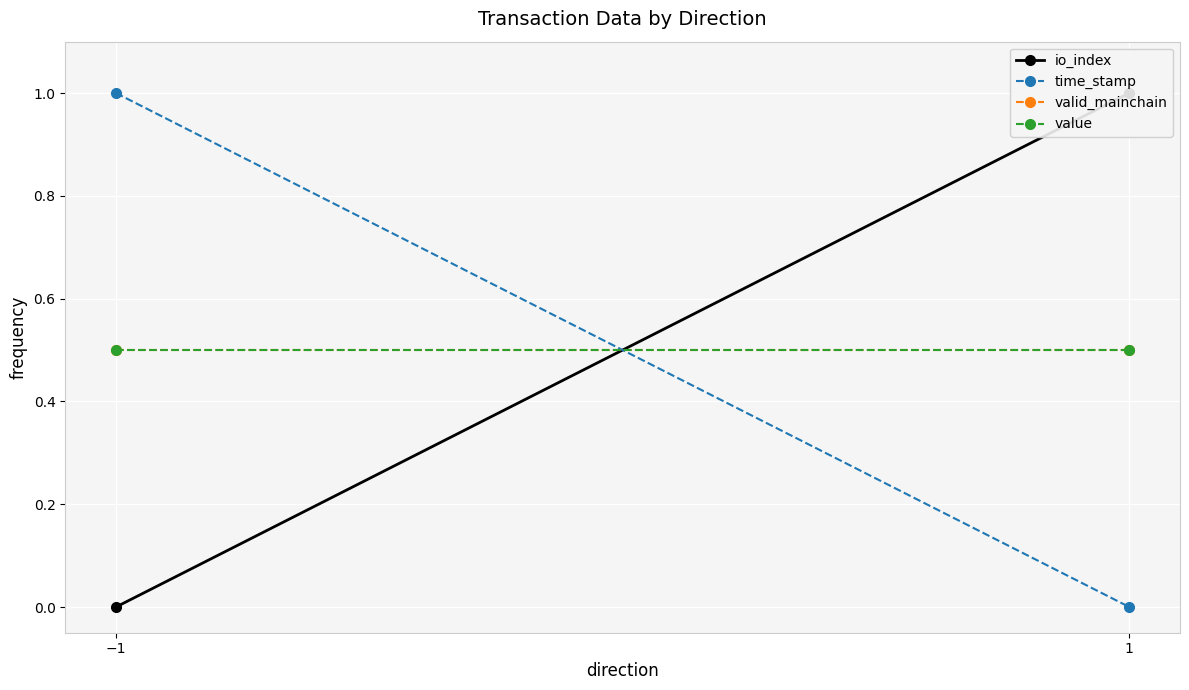

What is the difference between the maximum and minimum values in the time_stamp series?

1.0